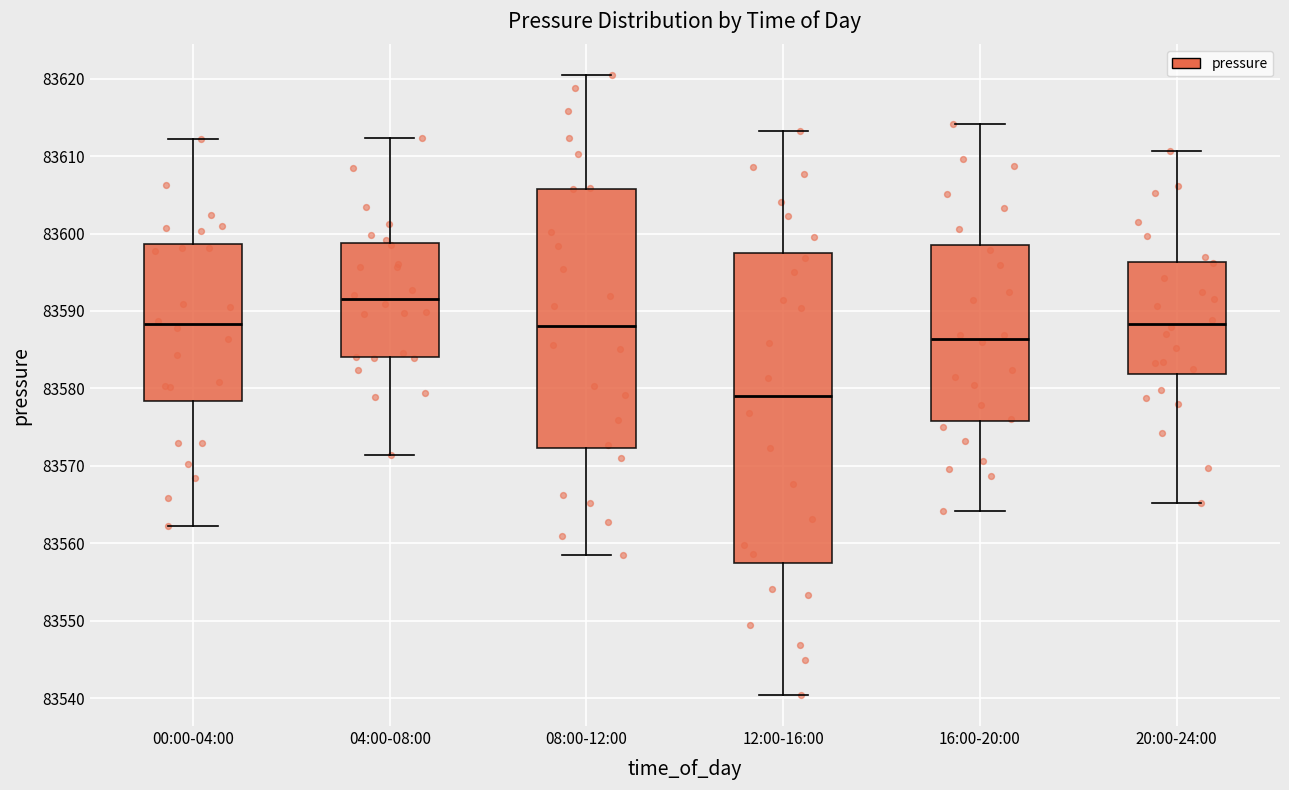

Comparing the boxes themselves (not the whiskers), which one is the tallest?

12:00-16:00